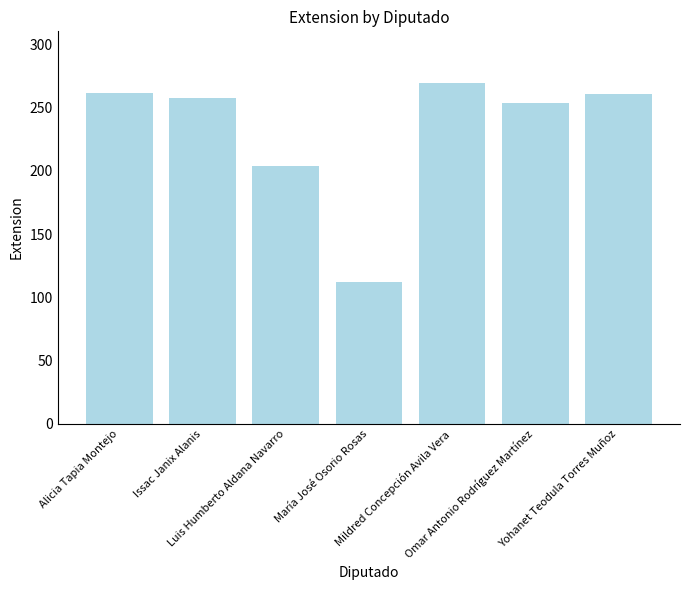

Which category has the lowest value across all series?

María José Osorio Rosas